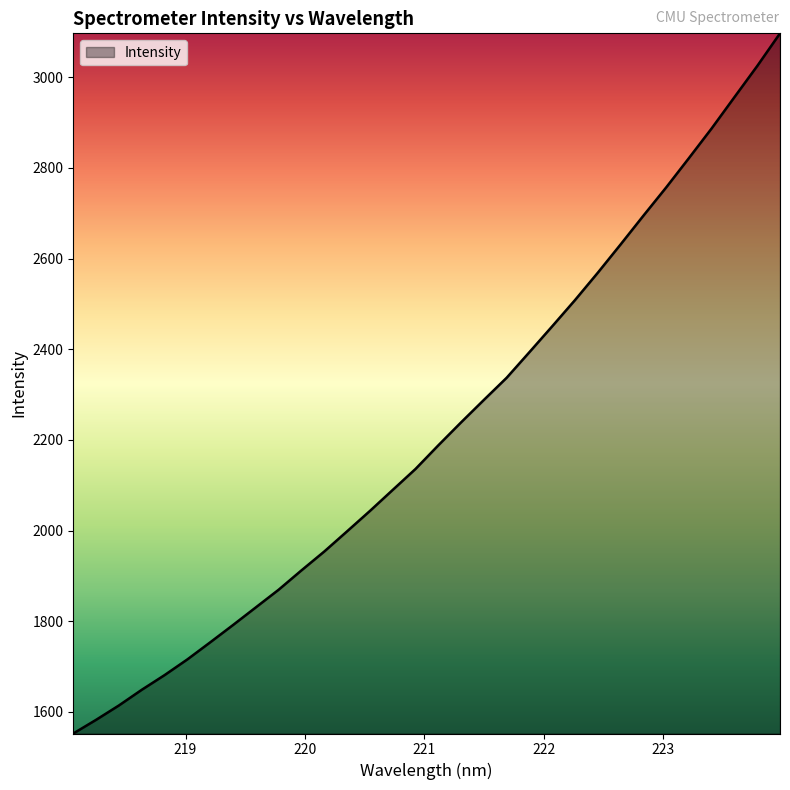

Reading left to right, transcribe all the data shown in this chart.

218.0596=1552.3	218.2508=1582.5	218.442=1614.2	218.6332=1648.8	218.8244=1681.2	219.0156=1715.9	219.2067=1753.5	219.3979=1791.7	219.589=1830.6	219.7801=1869.6	219.9712=1912.2	220.1623=1953.8	220.3533=1998.4	220.5444=2043.3	220.7354=2089.7	220.9264=2135.9	221.1174=2188.0	221.3083=2238.7	221.4993=2288.3	221.6902=2337.2	221.8812=2393.8	222.0721=2450.8	222.263=2508.6	222.4538=2568.9	222.6447=2631.3	222.8355=2694.6	223.0264=2757.0	223.2172=2821.8	223.408=2887.5	223.5987=2956.4	223.7895=3025.0	223.9802=3097.1